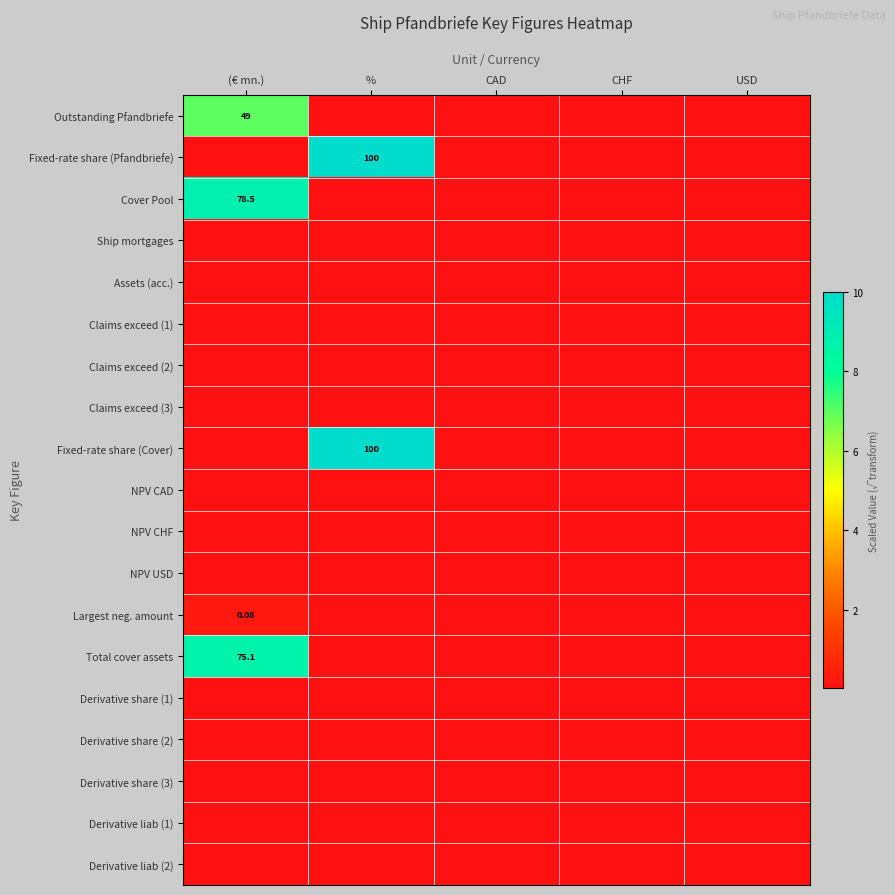

Count the number of data series in this chart.

19